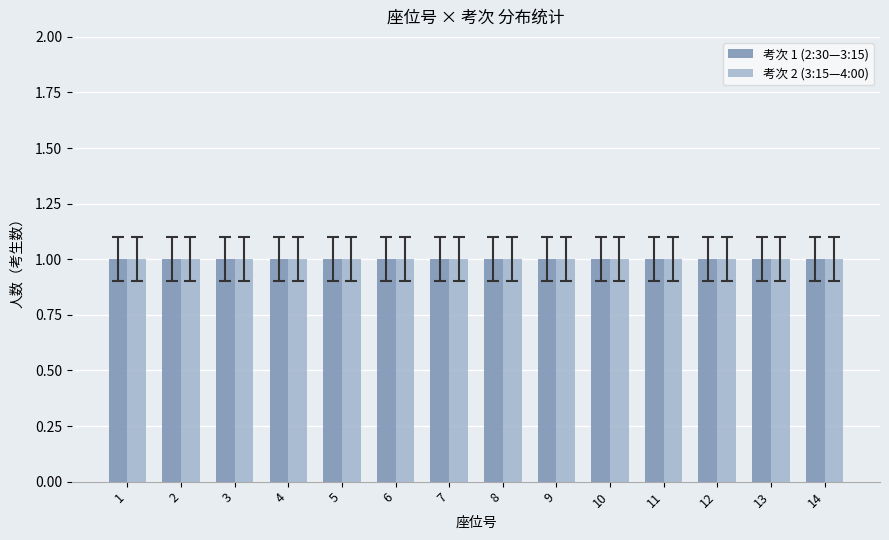

The value at 11 is 2. True or false?

False